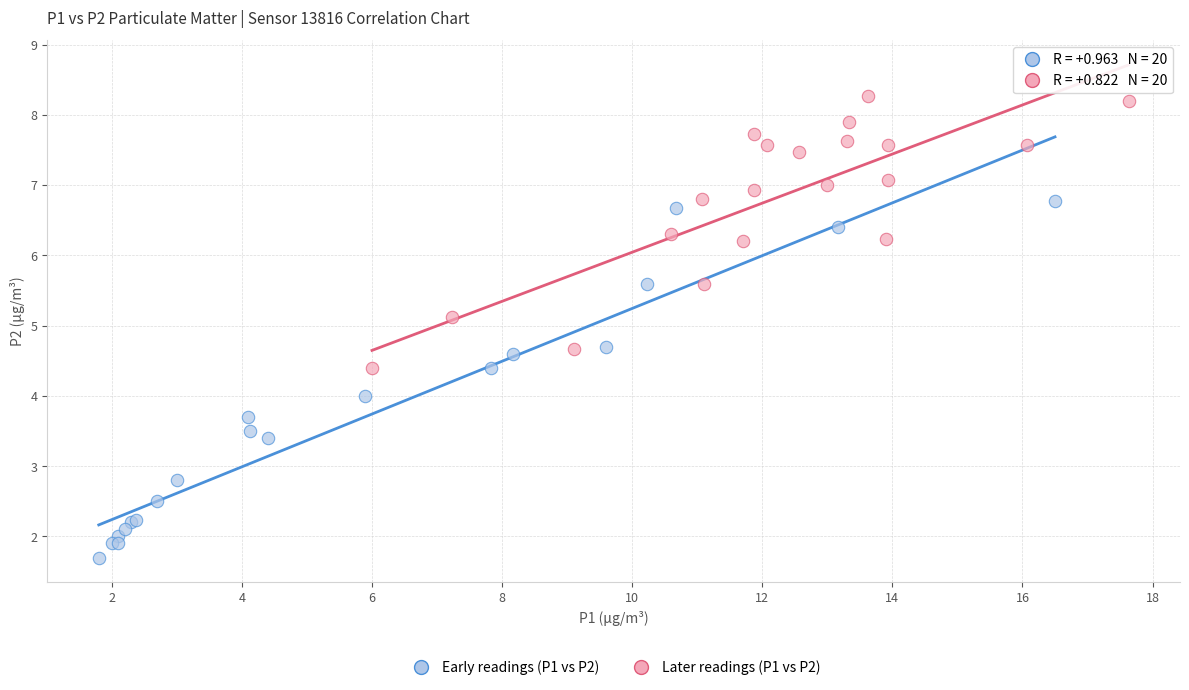

Which series has the largest Y range (max minus min)?

Early readings (P1 vs P2)